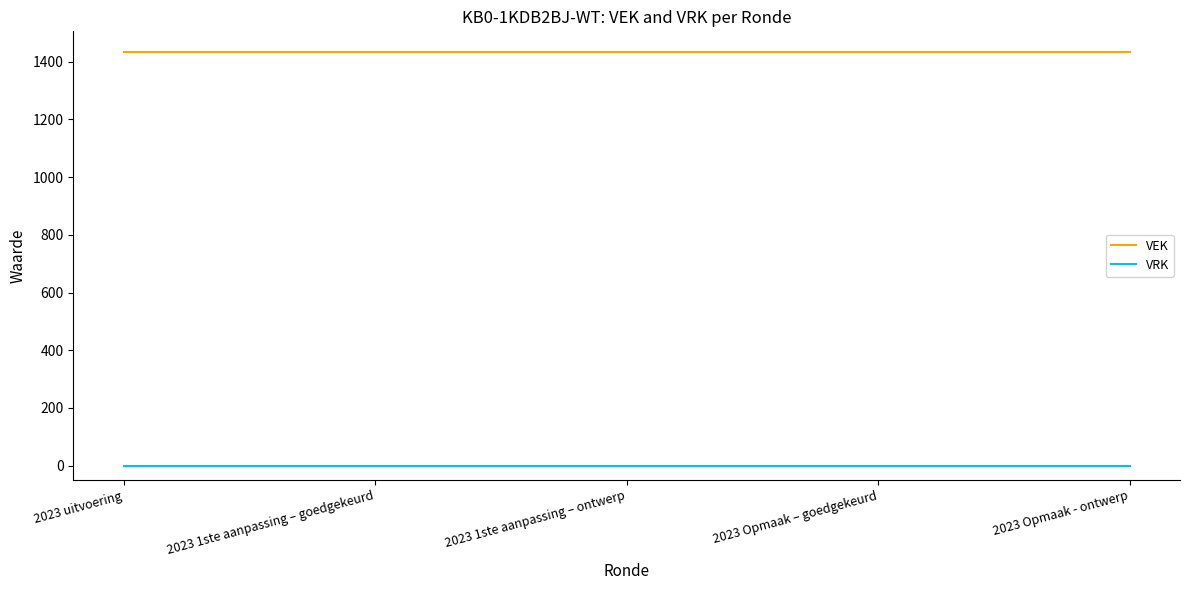

At 2023 1ste aanpassing – ontwerp, list the series in order from smallest to largest.

VRK, VEK